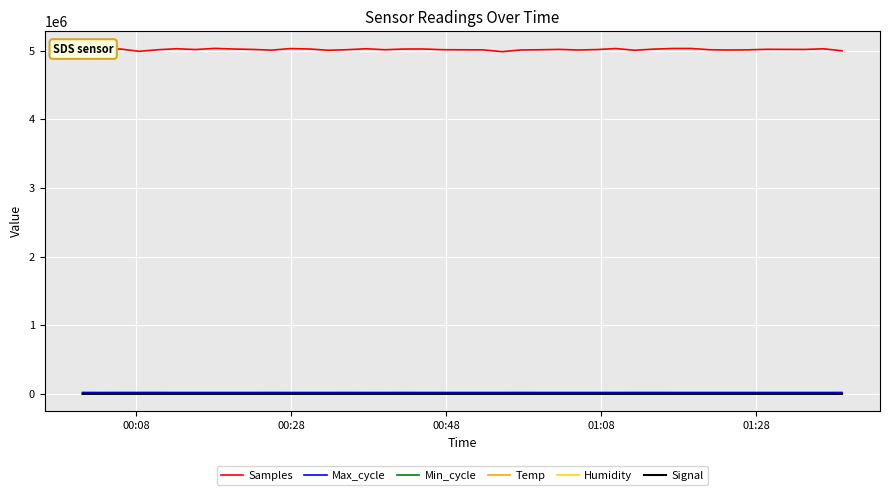

What is the greatest value displayed?

5032410.0